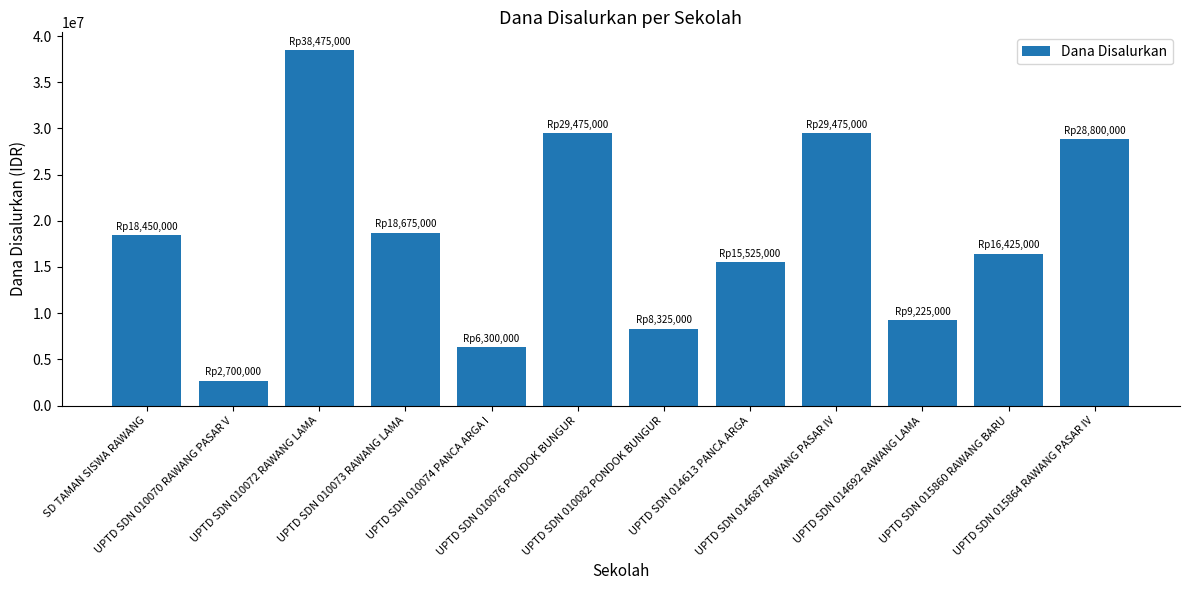

Reading right to left, what are all the values shown in this chart?

UPTD SDN 015864 RAWANG PASAR IV=28800000	UPTD SDN 015860 RAWANG BARU=16425000	UPTD SDN 014692 RAWANG LAMA=9225000	UPTD SDN 014687 RAWANG PASAR IV=29475000	UPTD SDN 014613 PANCA ARGA=15525000	UPTD SDN 010082 PONDOK BUNGUR=8325000	UPTD SDN 010076 PONDOK BUNGUR=29475000	UPTD SDN 010074 PANCA ARGA I=6300000	UPTD SDN 010073 RAWANG LAMA=18675000	UPTD SDN 010072 RAWANG LAMA=38475000	UPTD SDN 010070 RAWANG PASAR V=2700000	SD TAMAN SISWA RAWANG=18450000